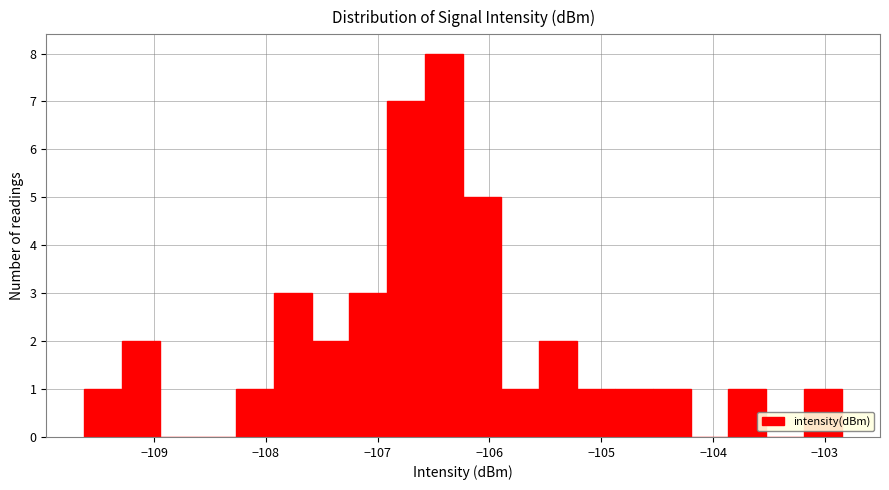

Read against the x-axis, roughly where is the centre of the tallest bar?

-106.4